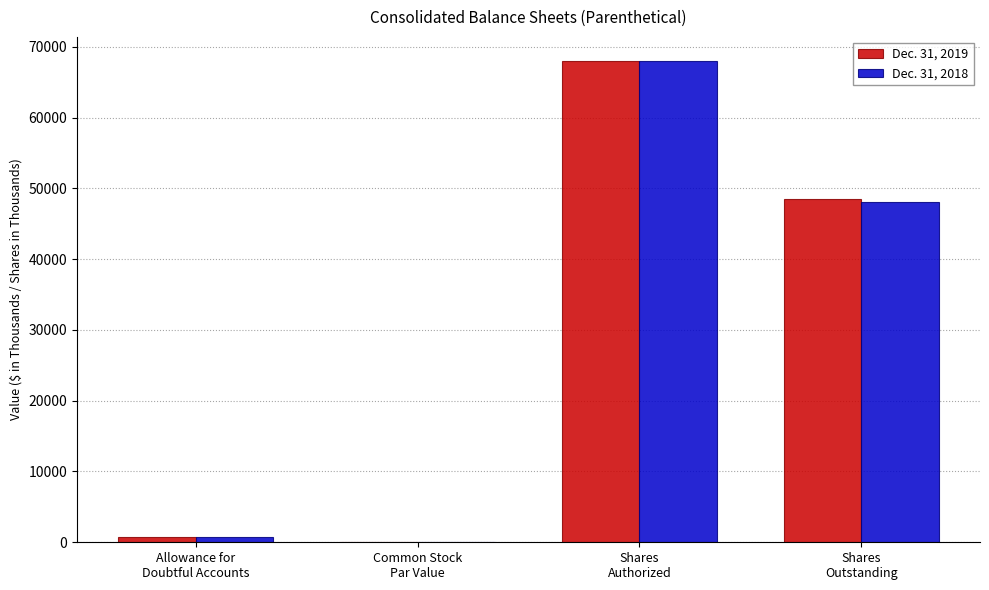

Count the number of data series in this chart.

2